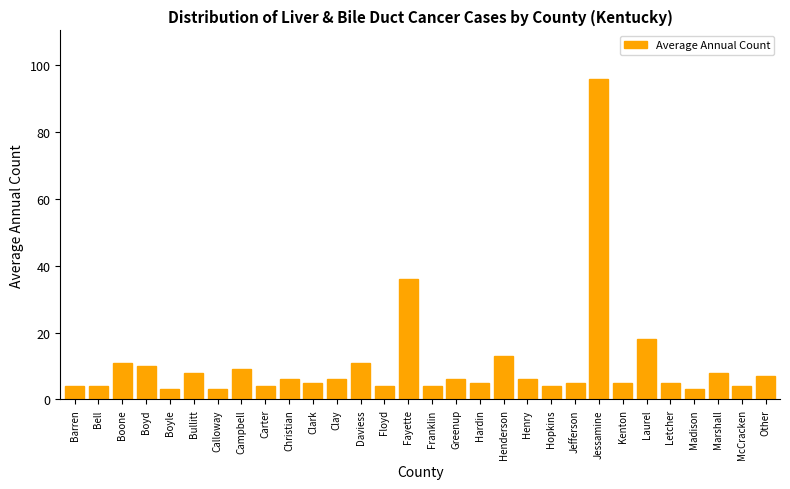

Reading left to right, what are all the values shown in this chart?

Barren=4	Bell=4	Boone=11	Boyd=10	Boyle=3	Bullitt=8	Calloway=3	Campbell=9	Carter=4	Christian=6	Clark=5	Clay=6	Daviess=11	Floyd=4	Fayette=36	Franklin=4	Greenup=6	Hardin=5	Henderson=13	Henry=6	Hopkins=4	Jefferson=5	Jessamine=96	Kenton=5	Laurel=18	Letcher=5	Madison=3	Marshall=8	McCracken=4	Other=7